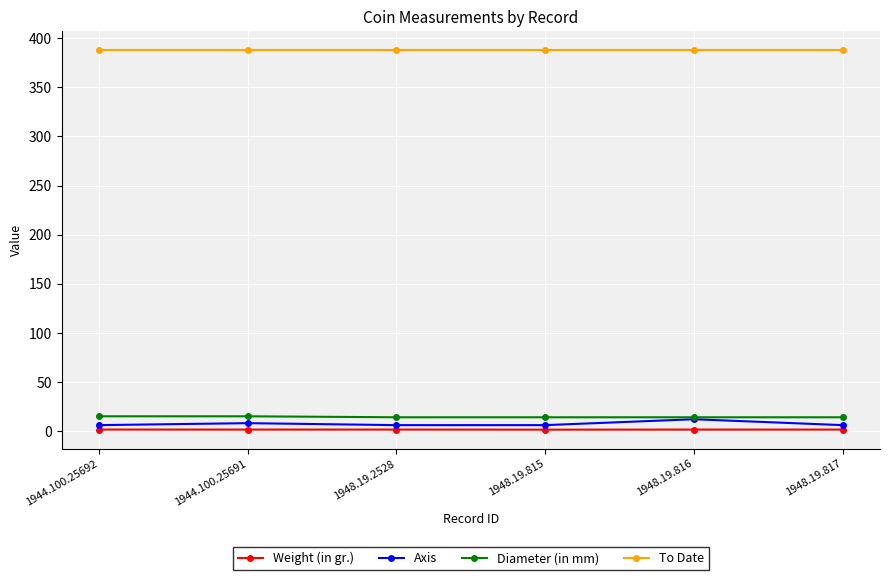

What is the label of the 3rd point from the right?

1948.19.815